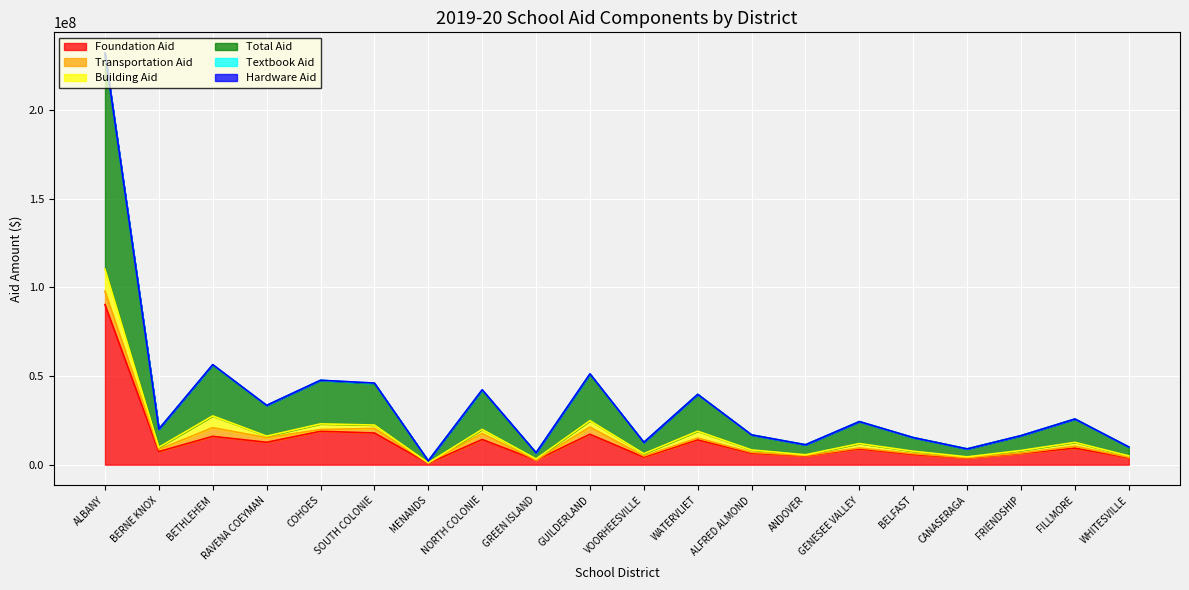

True or false: Building Aid and Foundation Aid intersect in this chart.

False